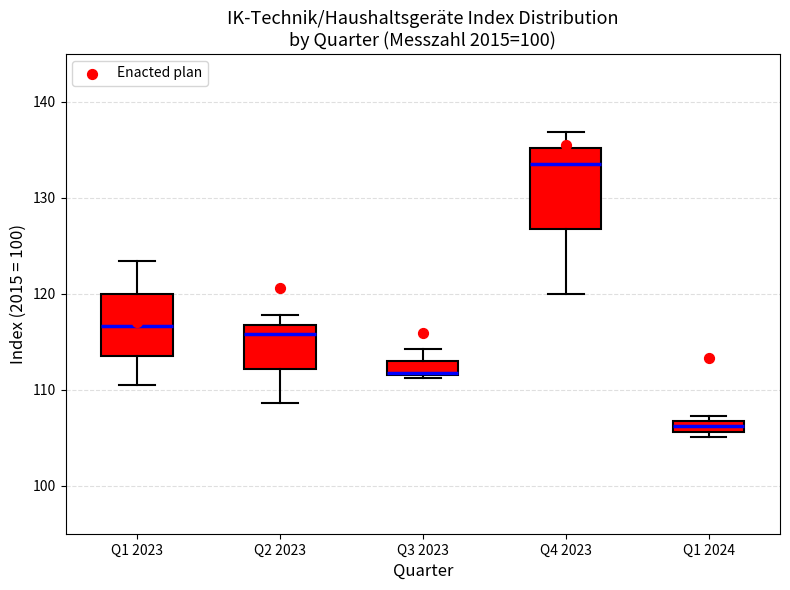

Comparing the boxes themselves (not the whiskers), which one is the tallest?

Q4 2023